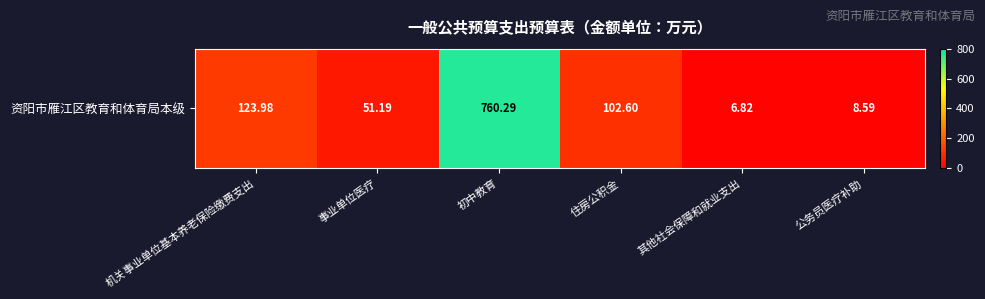

What is the minimum value shown in the chart?

6.8